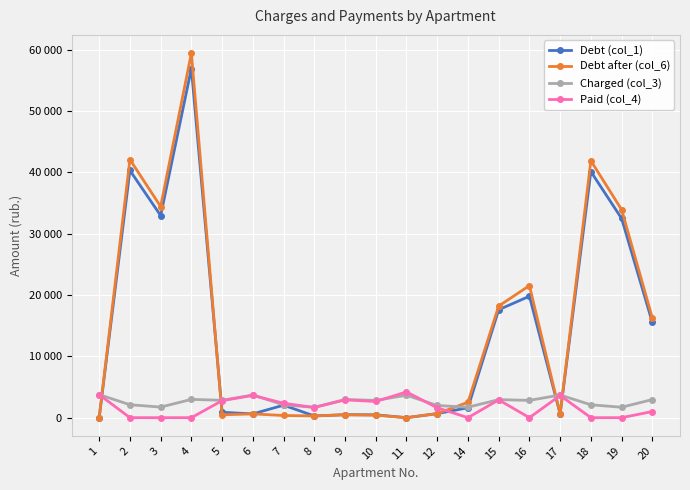

What are all the series names shown in the legend?

Debt (col_1), Debt after (col_6), Charged (col_3), Paid (col_4)